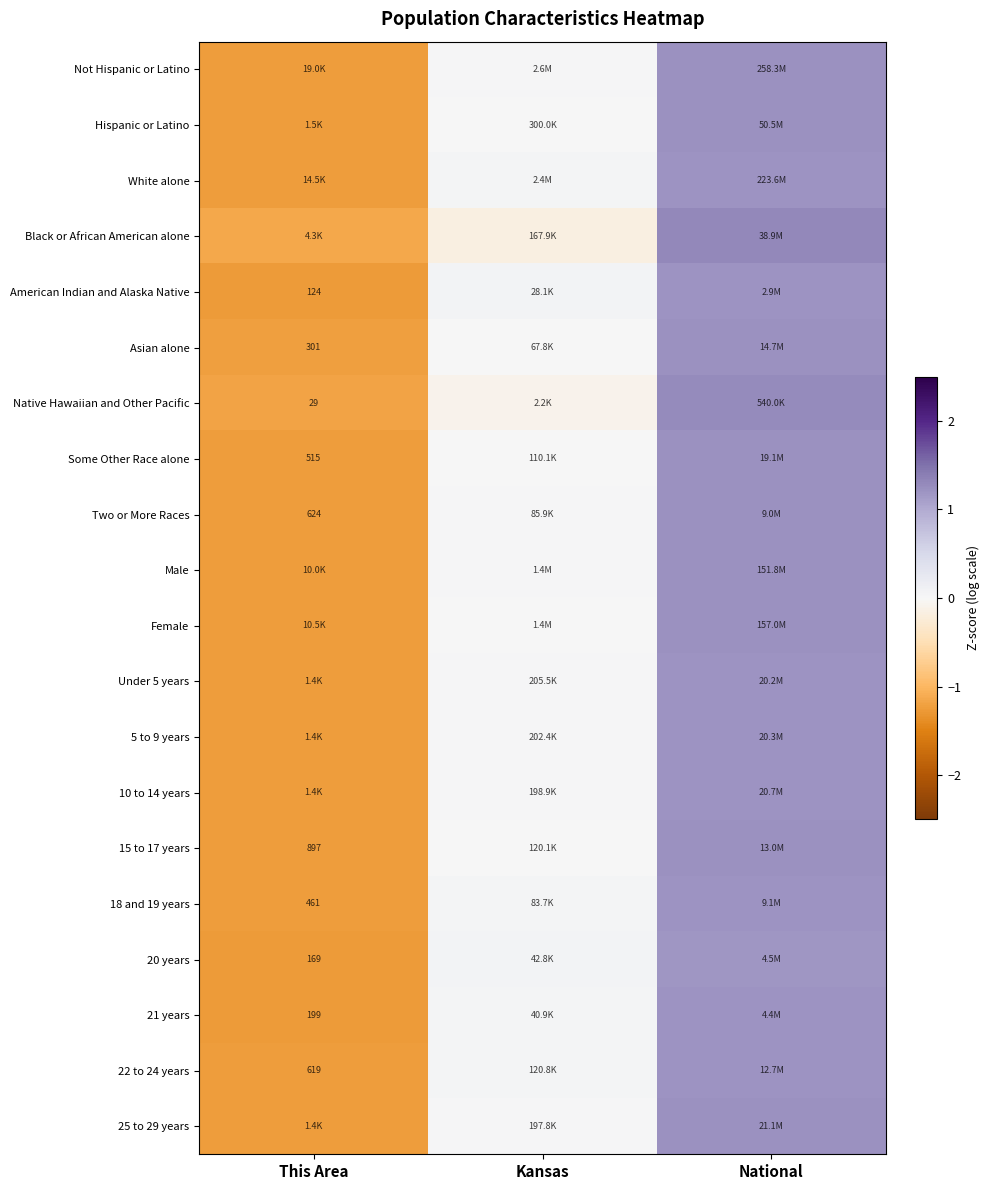

At which category is the sum across all series the highest?

National